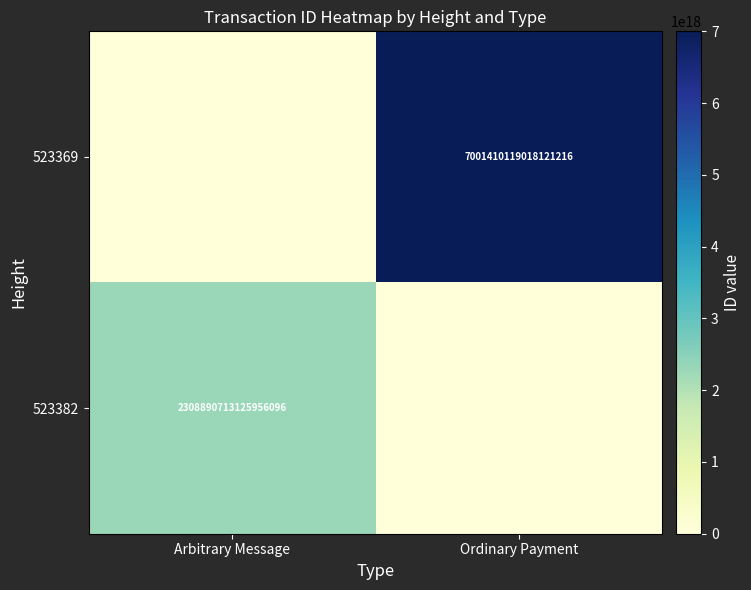

The 523382 series shows 2308890713125956096 at Arbitrary Message. True or false?

True